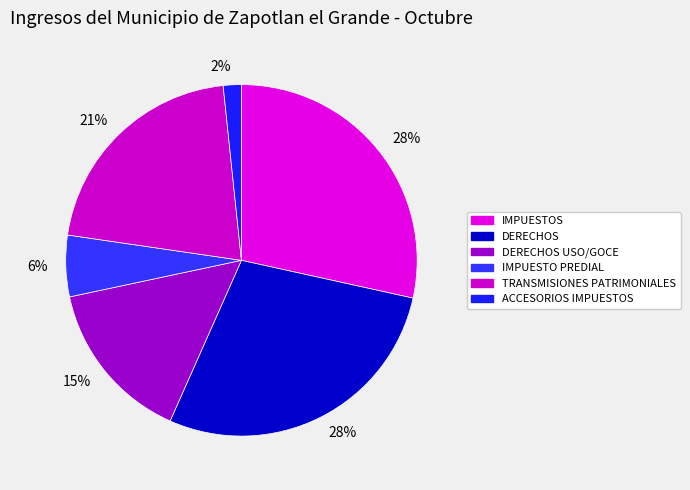

Count the number of slices in the pie.

6